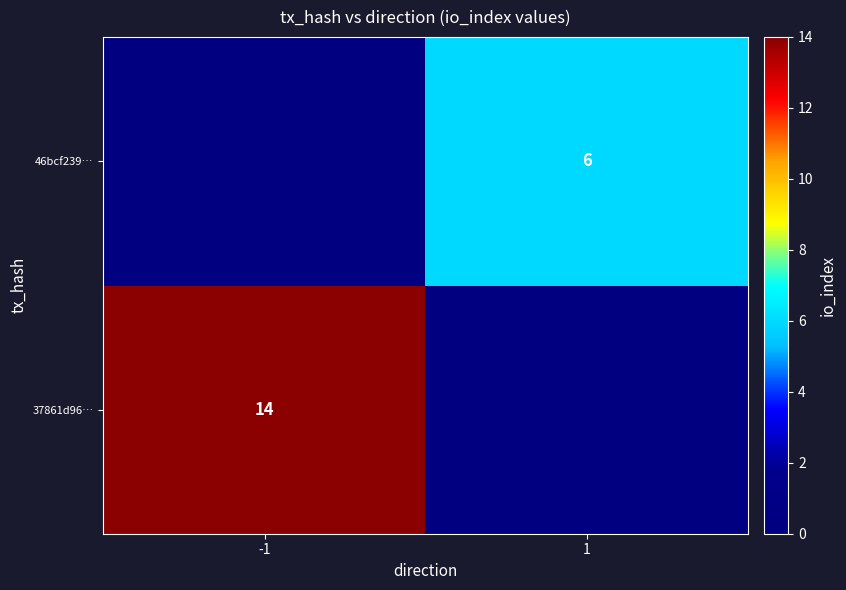

True or false: 46bcf239… has a value of 2 at 1.

False